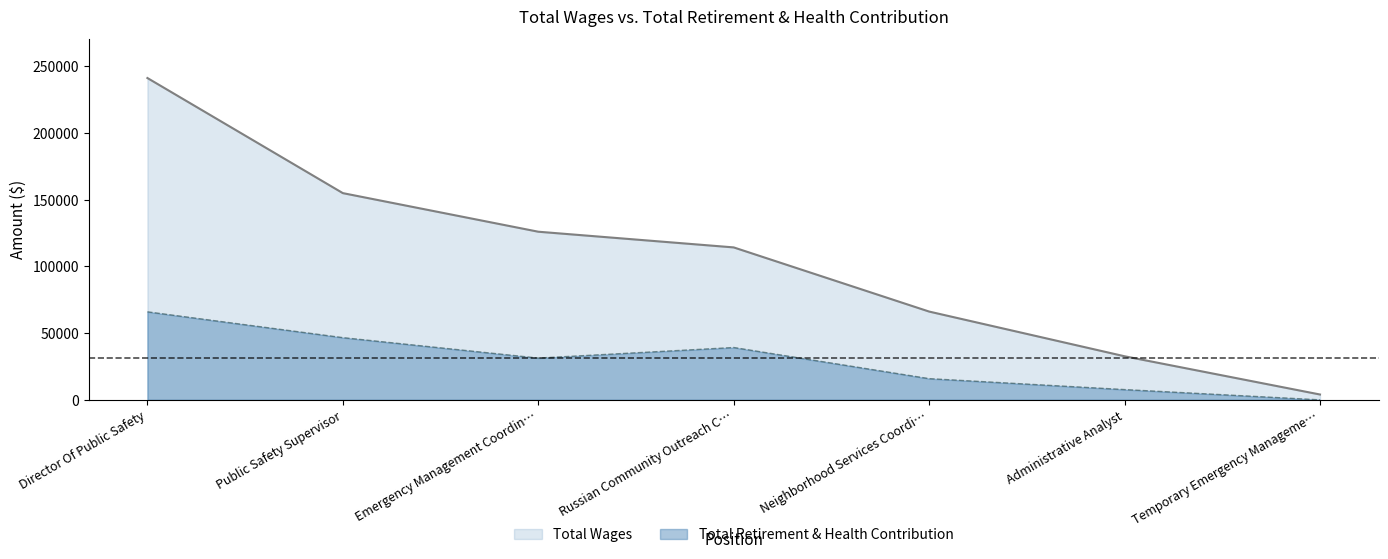

What is the spread (max minus min) of values at Neighborhood Services Coordi…?

50297